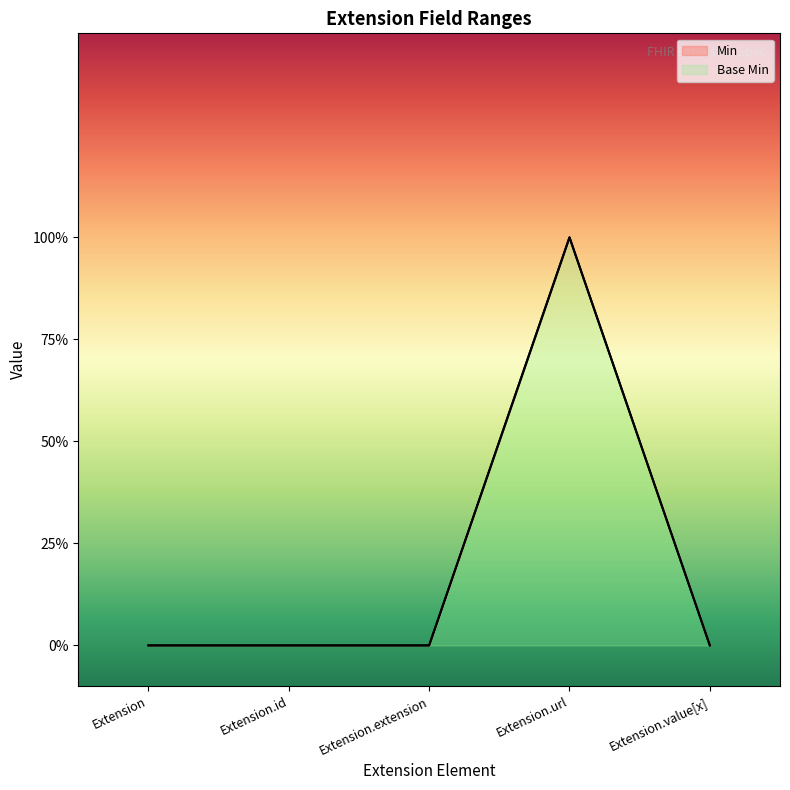

Is it true that Base Min equals -1 at Extension?

False